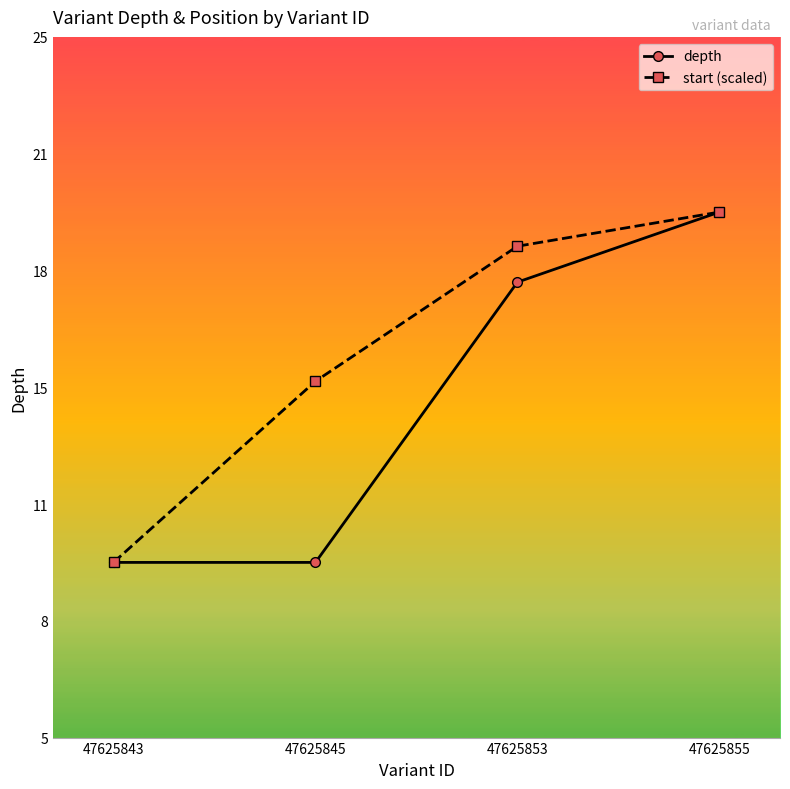

Is this an area chart (filled region under the line)?

No